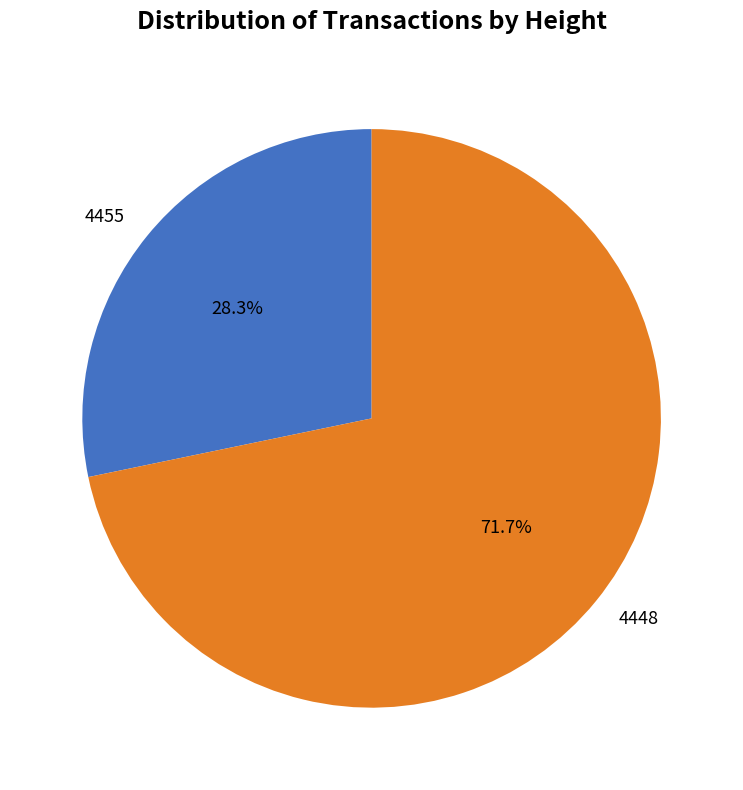

Which category accounts for the majority?

4448